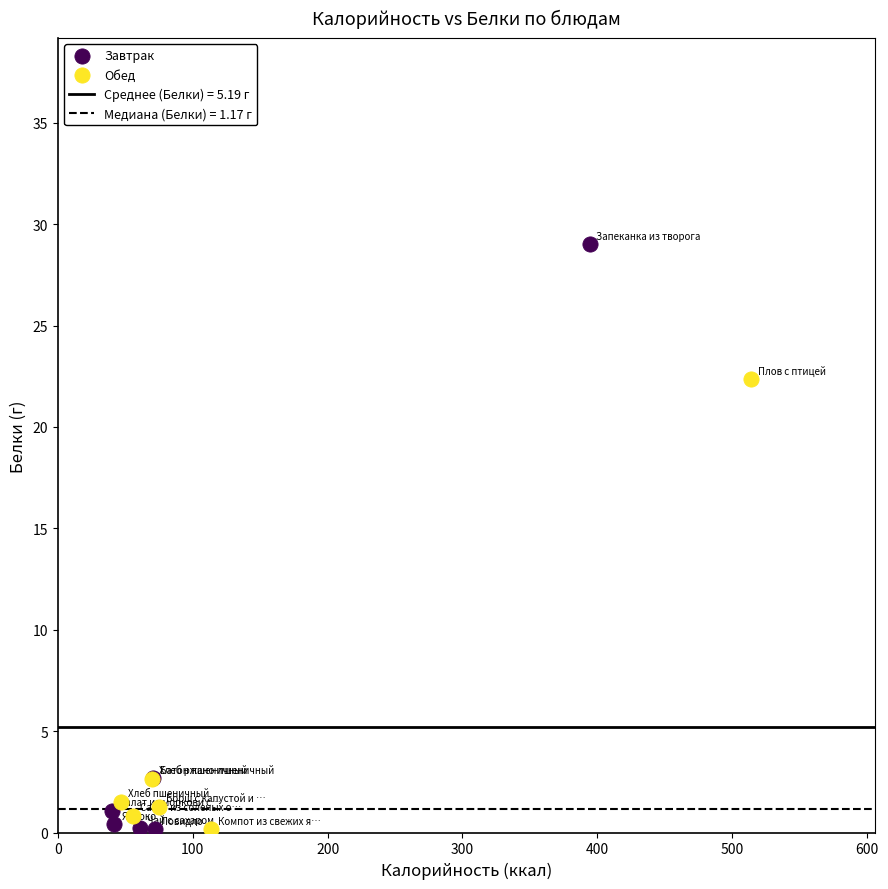

Which series has the largest Y range (max minus min)?

Завтрак